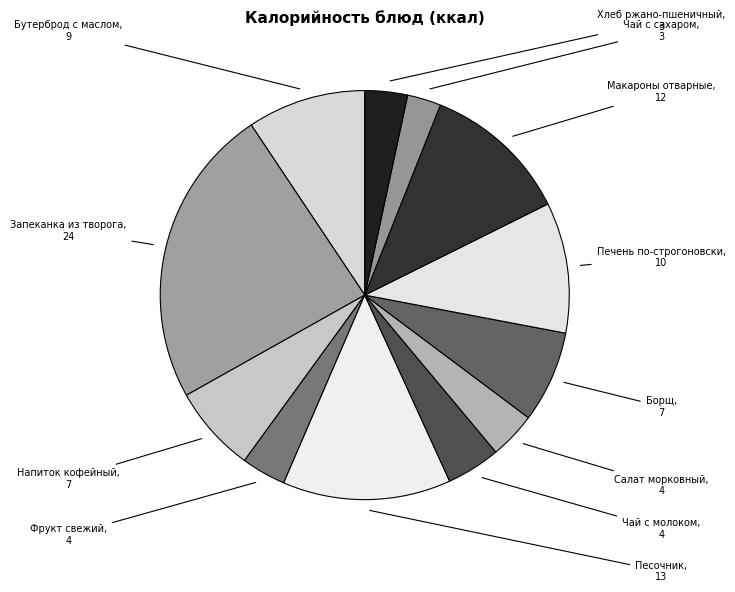

What is the ratio of the value at Бутерброд с маслом to the value at Хлеб ржано-пшеничный?

2.8